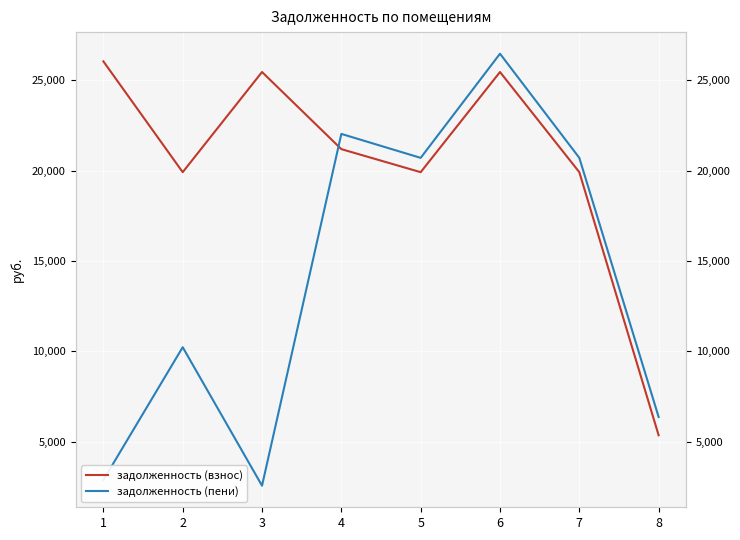

At how many categories does at least one series exceed 16125?

7